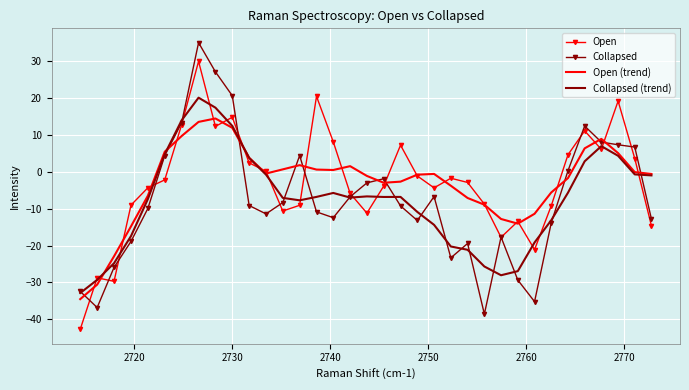

What is the difference between the maximum and minimum values in the Open (trend) series?

48.9